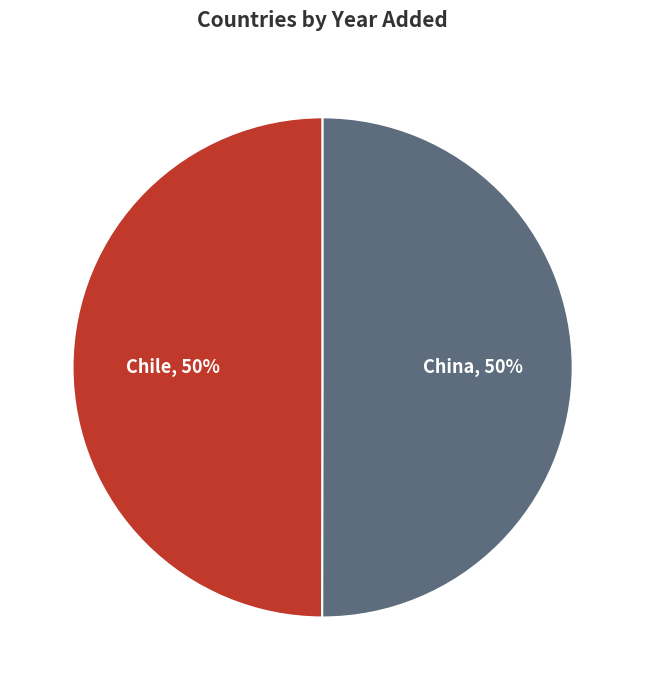

The Chile slice represents 64% of the pie. True or false?

False